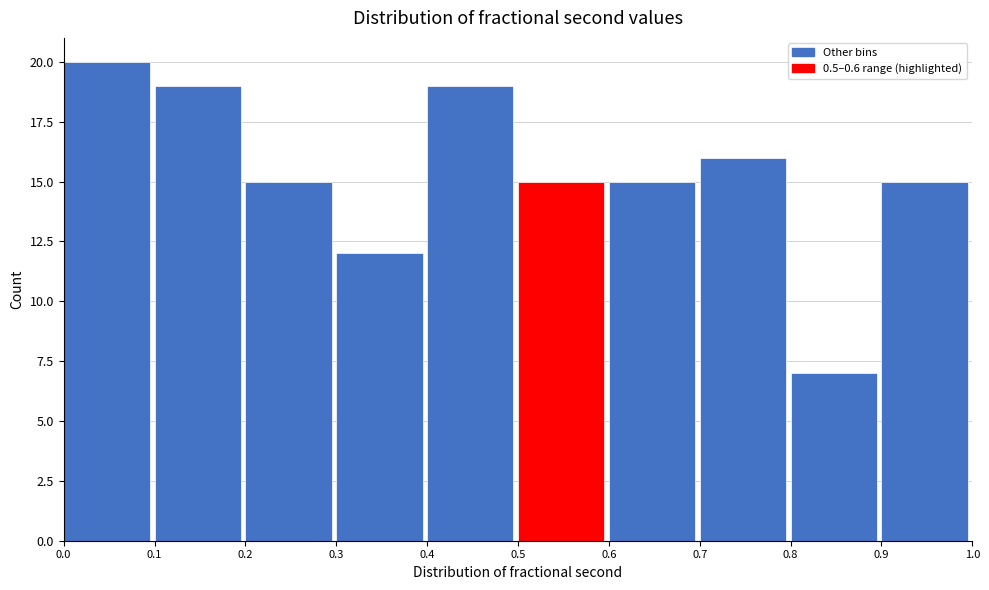

Reading left to right, list every bar in this chart as the range it spans on the x-axis followed by its height. The values are not printed on the chart, so give them approximately, as read against the axis.

0.0 to 0.1: 20
0.1 to 0.2: 19
0.2 to 0.3: 15
0.3 to 0.4: 12
0.4 to 0.5: 19
0.5 to 0.6: 15
0.6 to 0.7: 15
0.7 to 0.8: 16
0.8 to 0.9: 7
0.9 to 1.0: 15